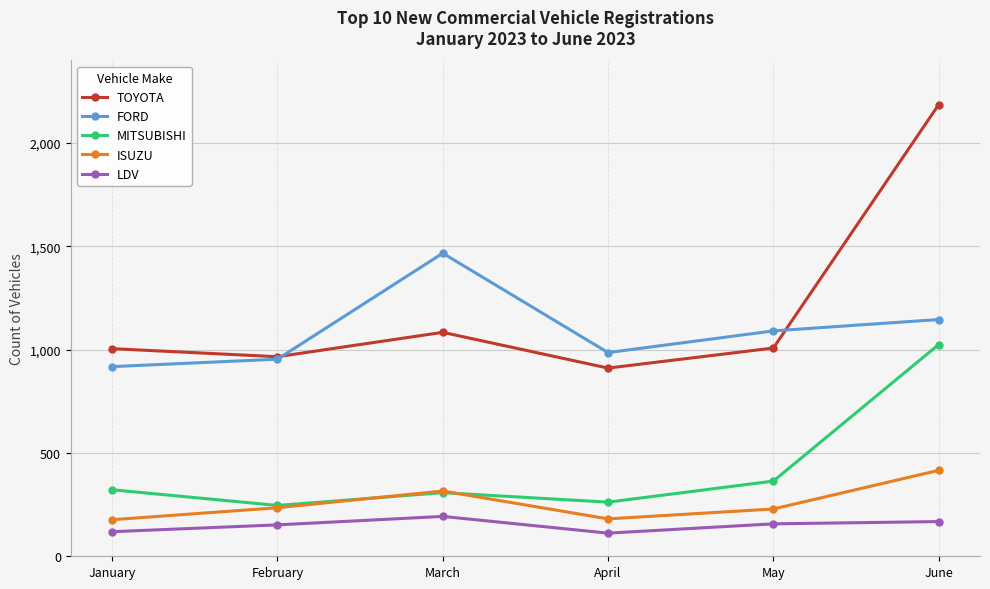

Where is the first local maximum for LDV?

March